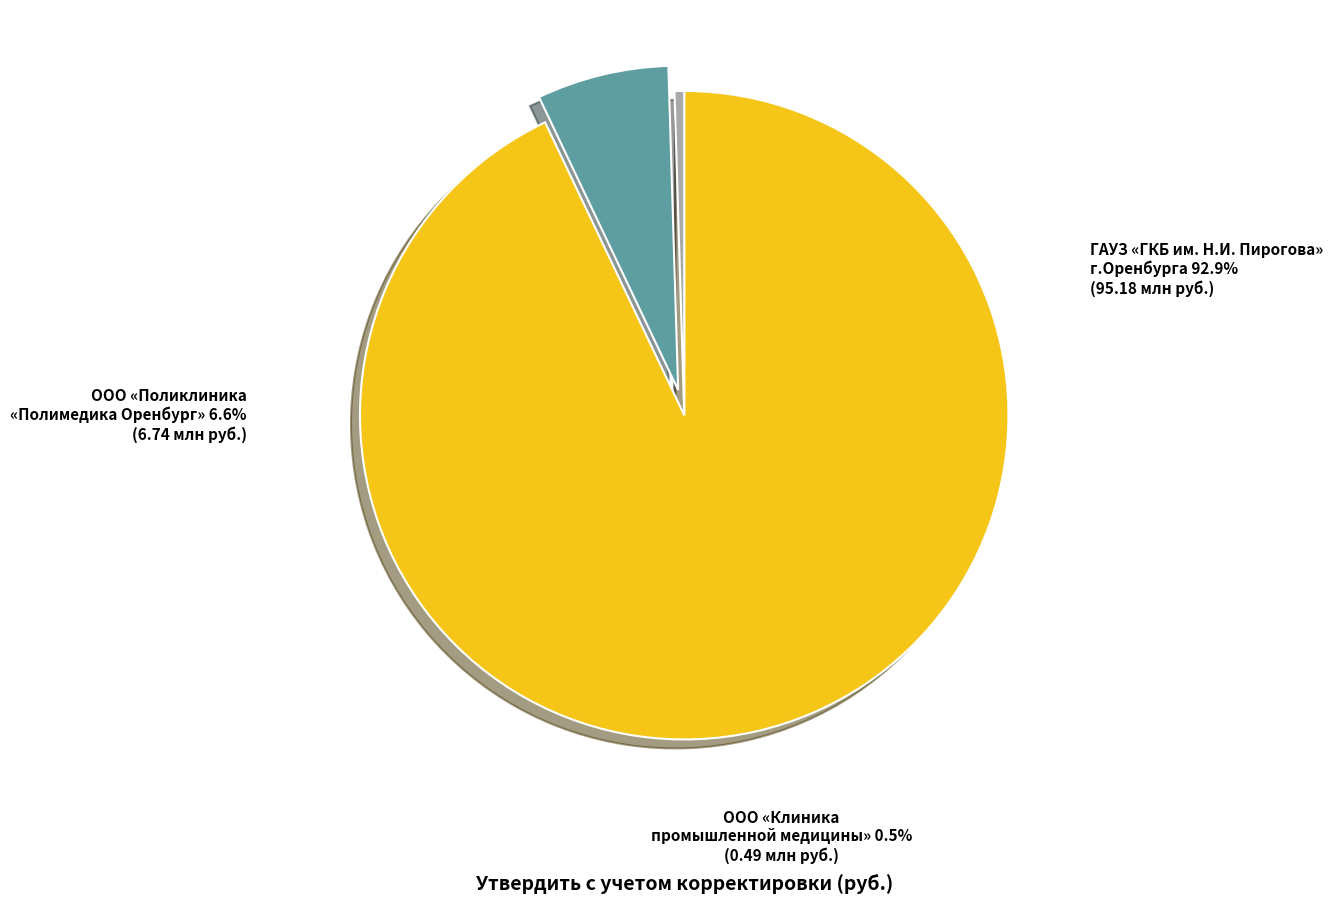

Does any single category account for the majority?

Yes